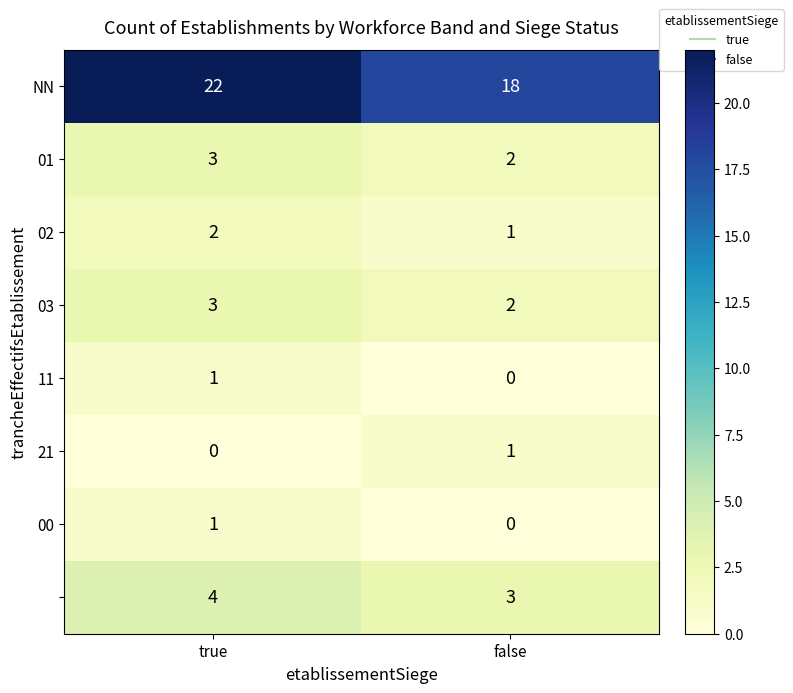

What is the spread (max minus min) of values at true?

22